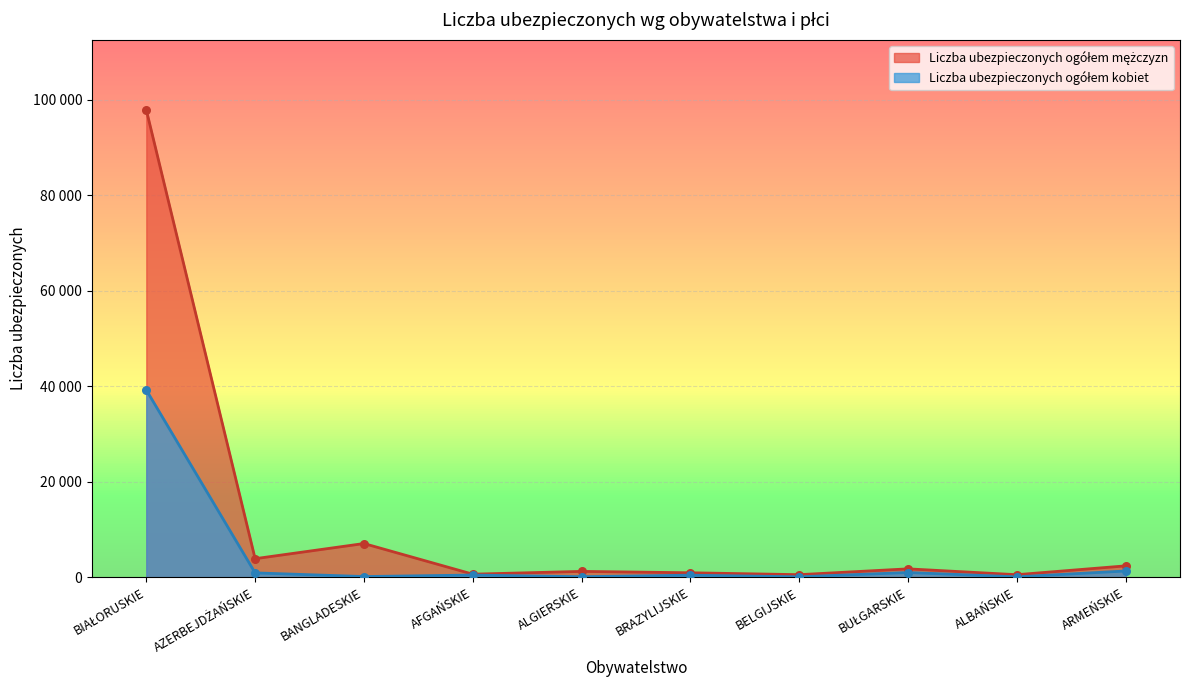

What are all the series names shown in the legend?

Liczba ubezpieczonych ogółem mężczyzn, Liczba ubezpieczonych ogółem kobiet